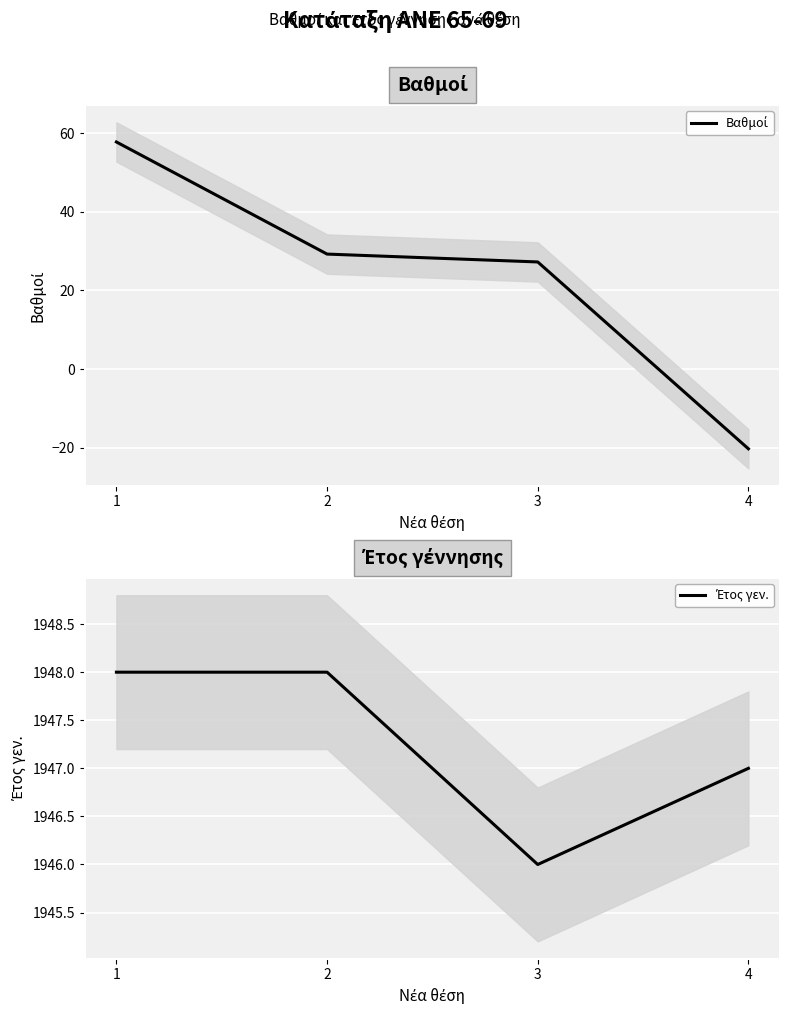

What is the difference between the second highest and minimum values in the Έτος γεν. series?

2.0